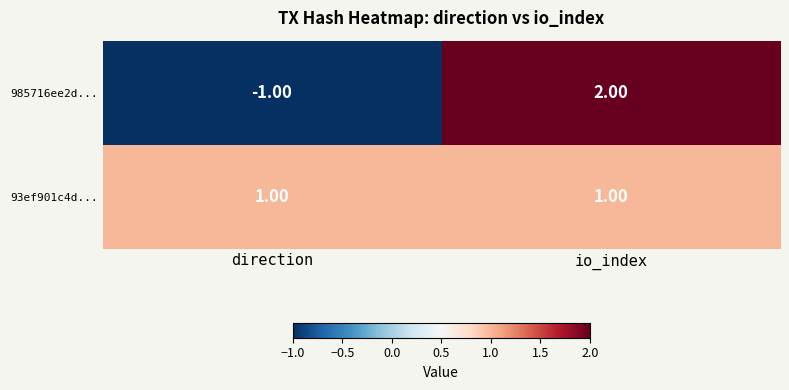

Which series changed the most between direction and io_index?

985716ee2d...